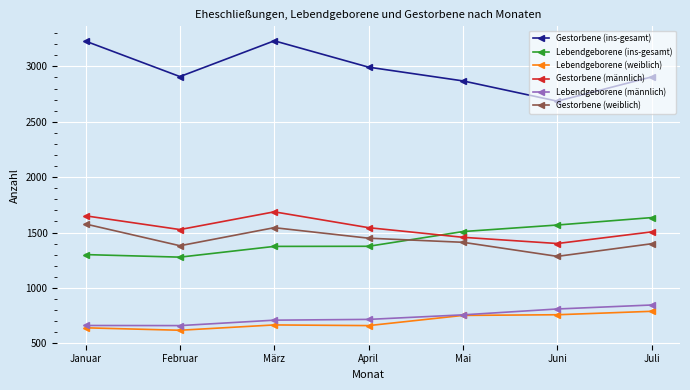

What is the difference between the highest and lowest values at März?

2565